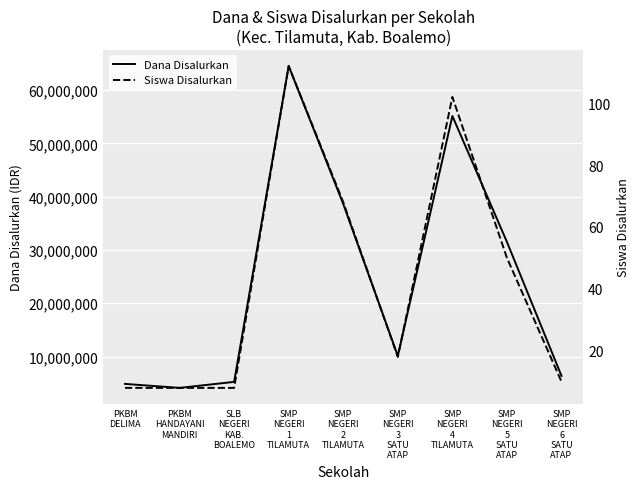

Which label corresponds to the smallest value in the chart?

PKBM
DELIMA